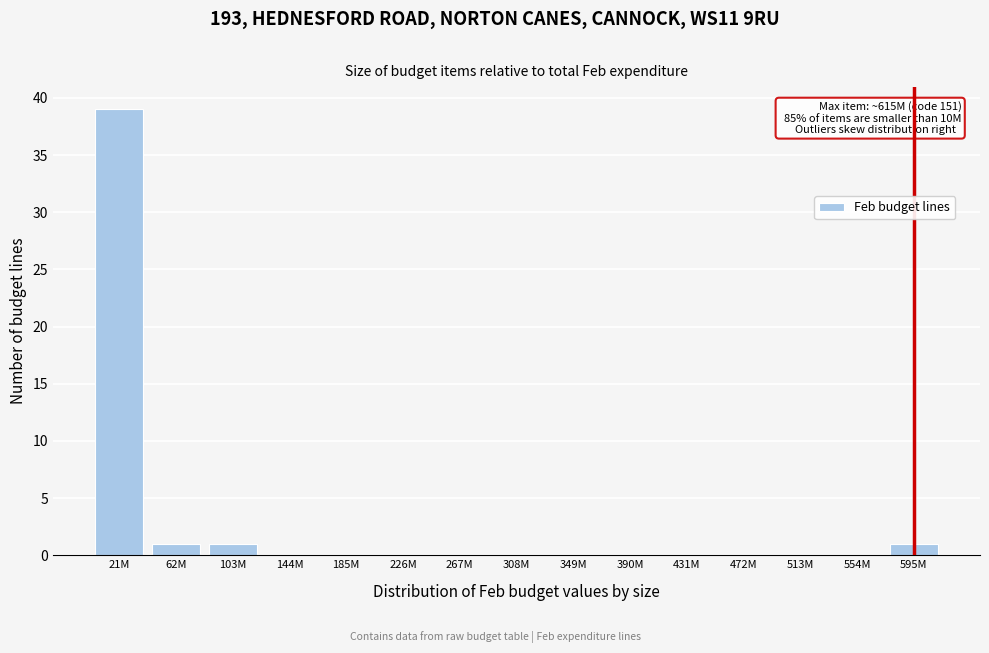

Reading right to left, what are all the values shown in this chart?

595M=1	554M=0	513M=0	472M=0	431M=0	390M=0	349M=0	308M=0	267M=0	226M=0	185M=0	144M=0	103M=1	62M=1	21M=39